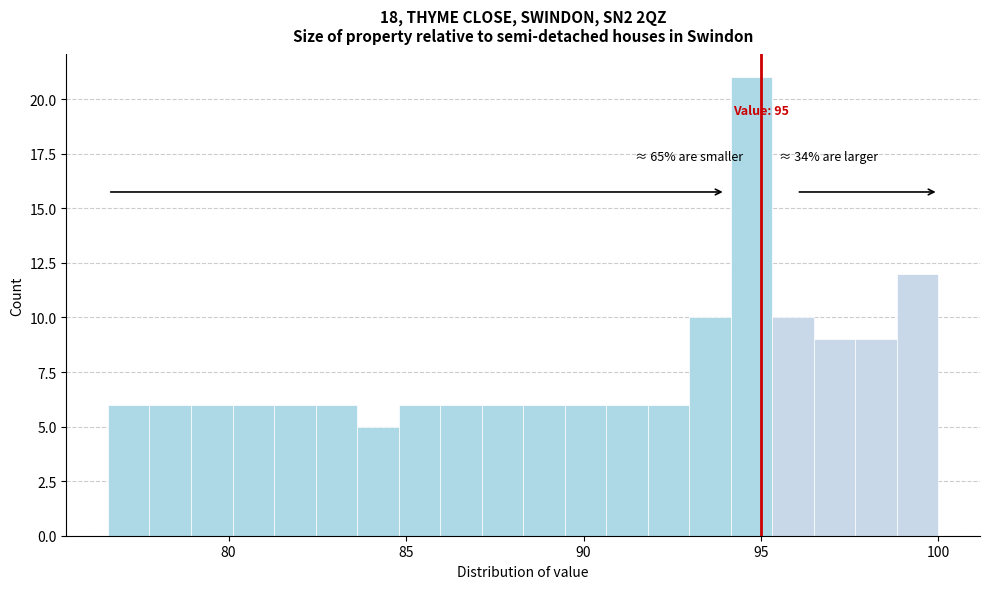

Around what value on the x-axis is the tallest bar? Give the approximate position of its centre, as read against the axis.

94.5